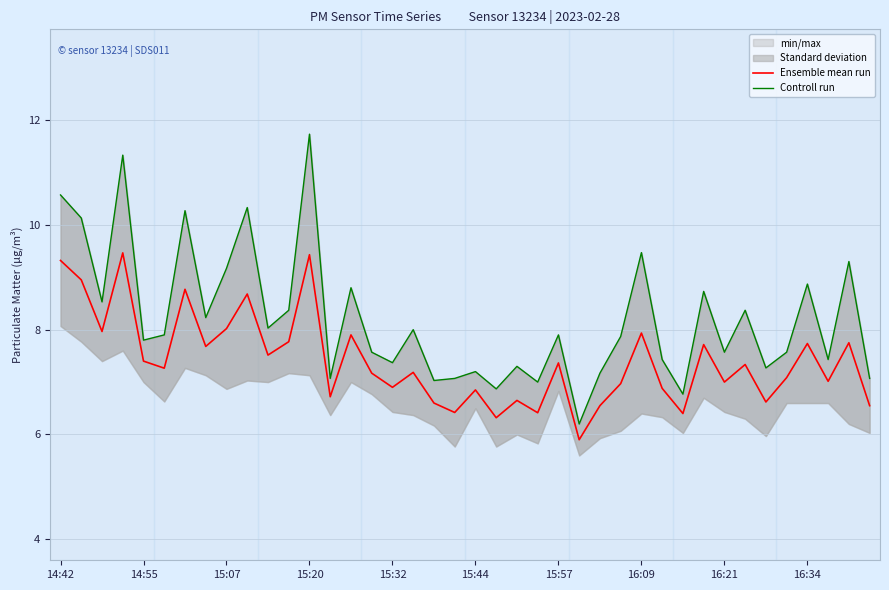

True or false: Controll run has more than 0 points higher than both neighbors.

True